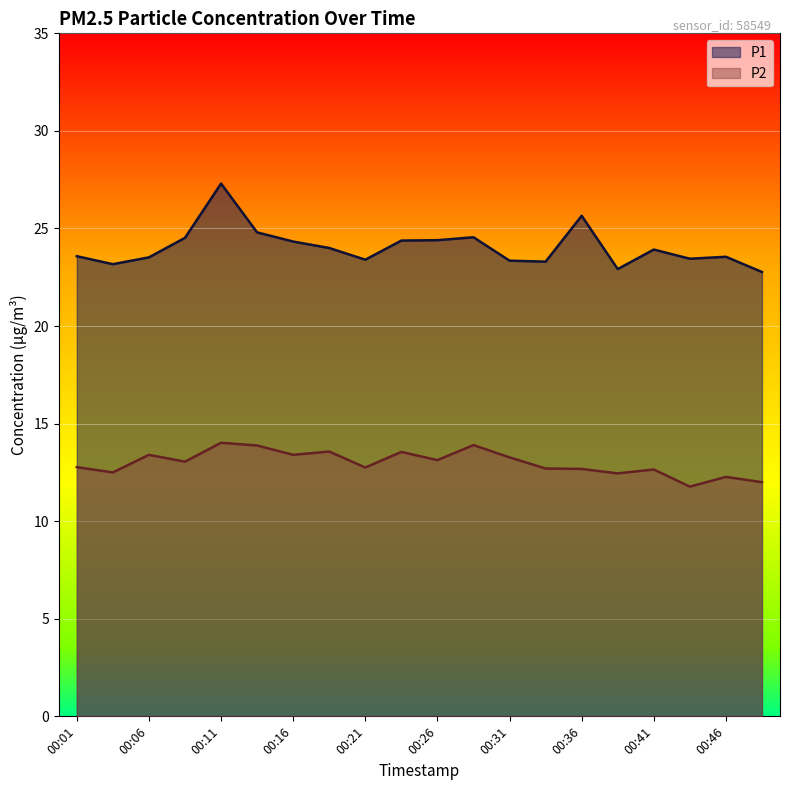

List the series in order of their peak value, lowest first.

P2, P1